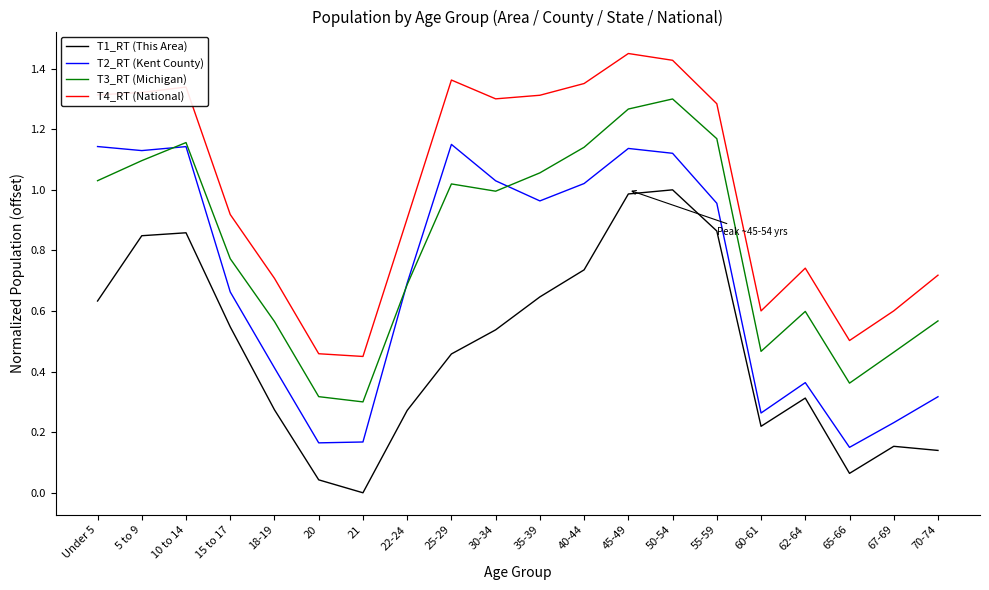

Between 10 to 14 and 21, which series saw the biggest shift?

T2_RT (Kent County)